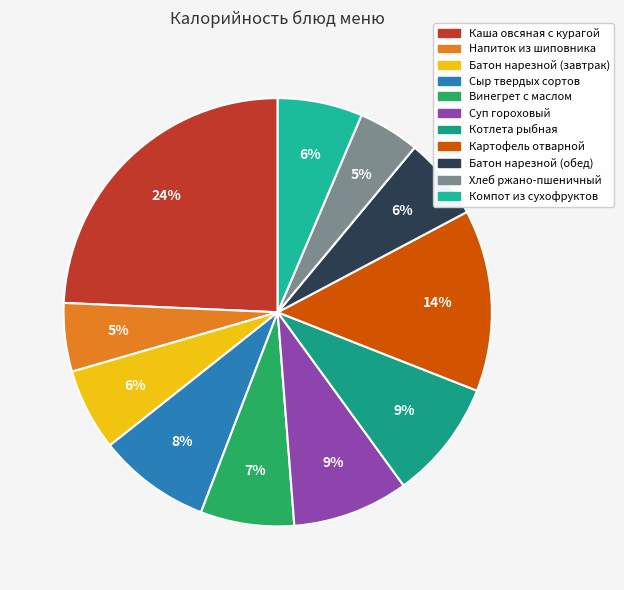

What is the smallest slice in the pie chart?

Хлеб ржано-пшеничный